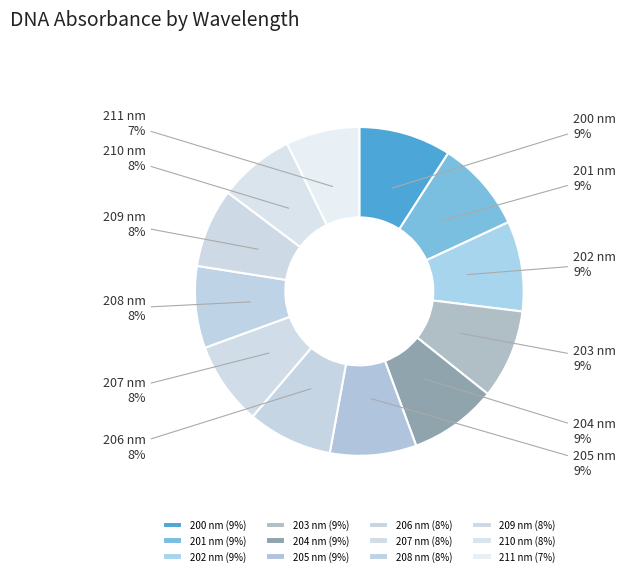

Which category has the smallest portion of the pie?

211 nm